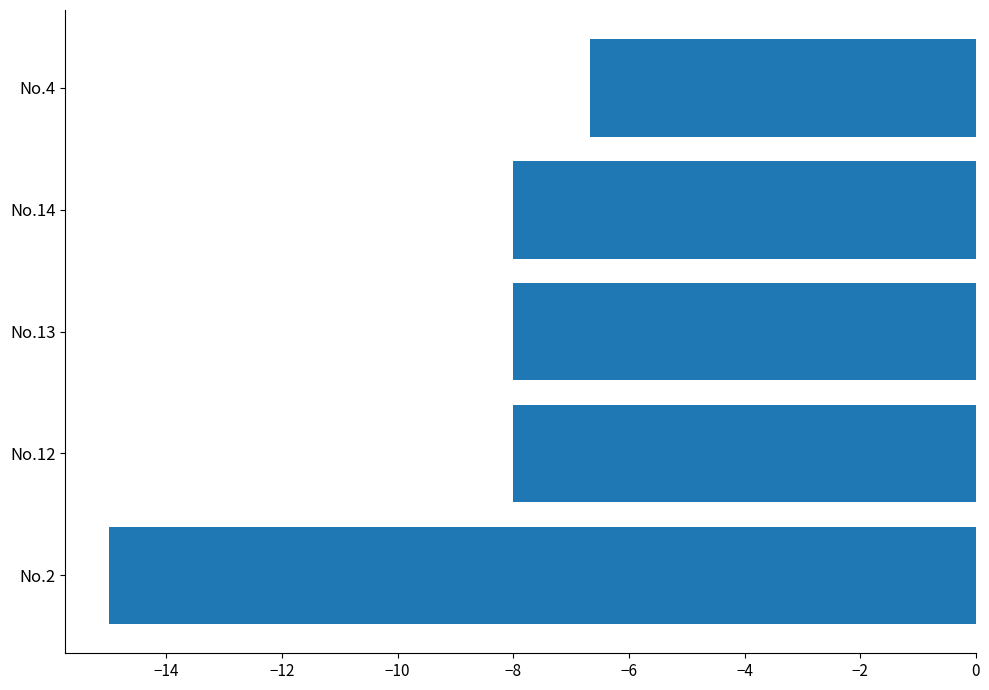

What is the change in value from No.2 to No.13?

+7.0